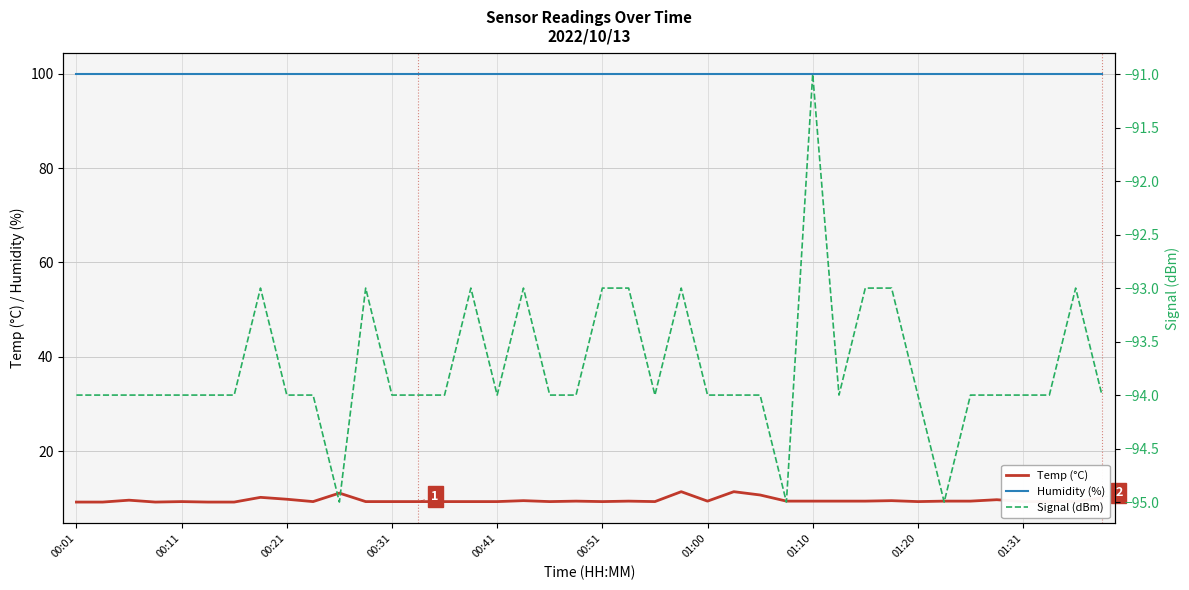

True or false: Humidity (%) and Signal (dBm) cross at least once.

False